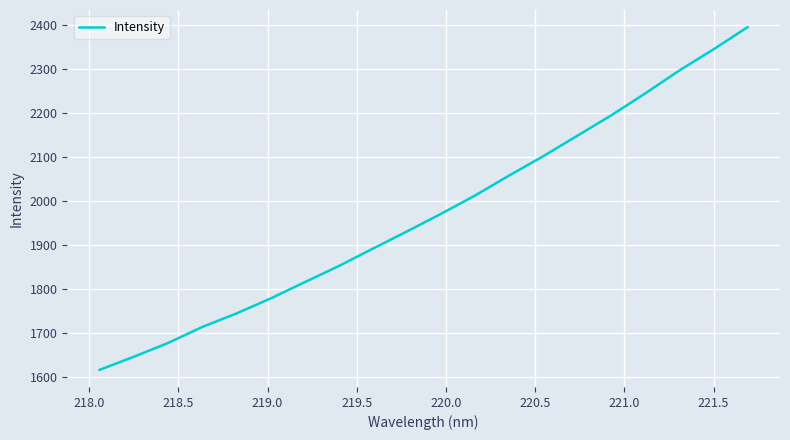

What is the difference between the second highest and minimum values?

728.1